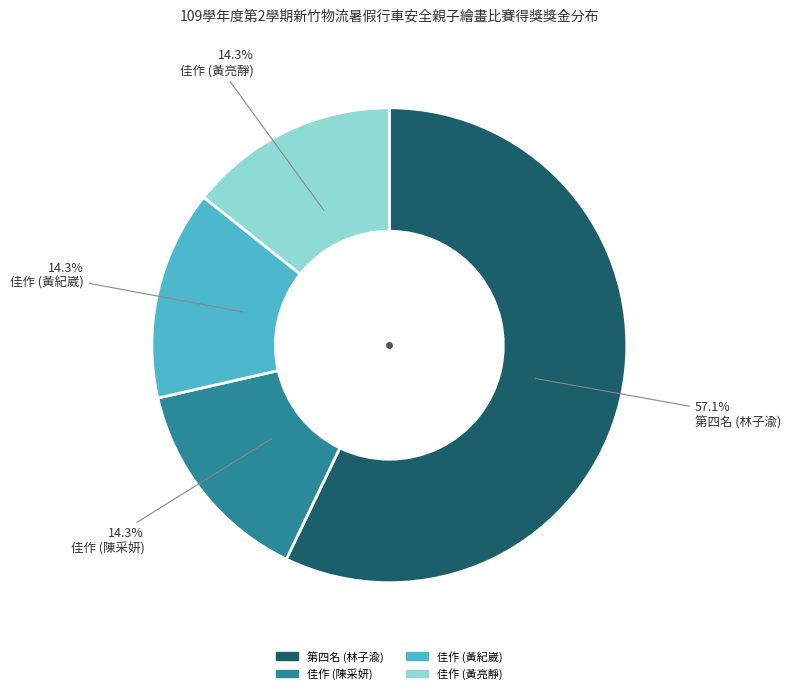

Which category has the biggest portion of the pie?

第四名 (林子渝)